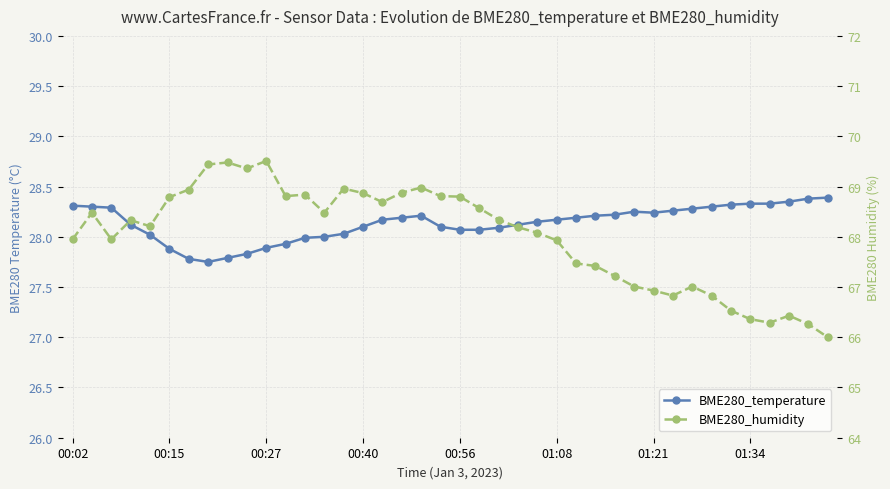

Which series has the largest total across all categories?

BME280_humidity